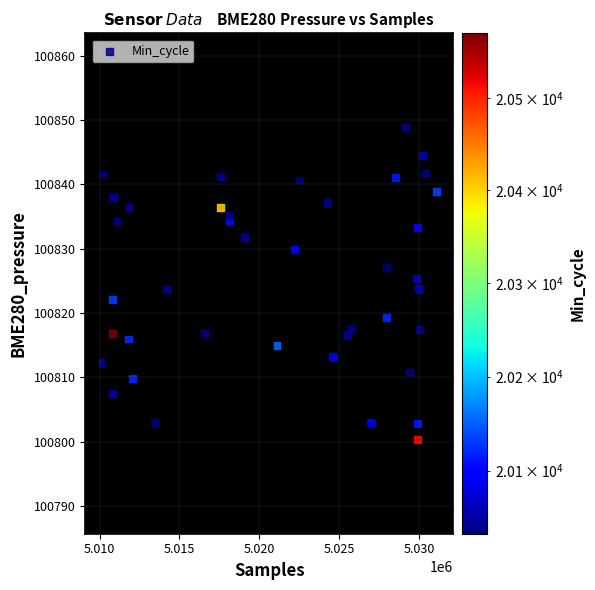

What is the range of Y values (max minus min)?

48.6